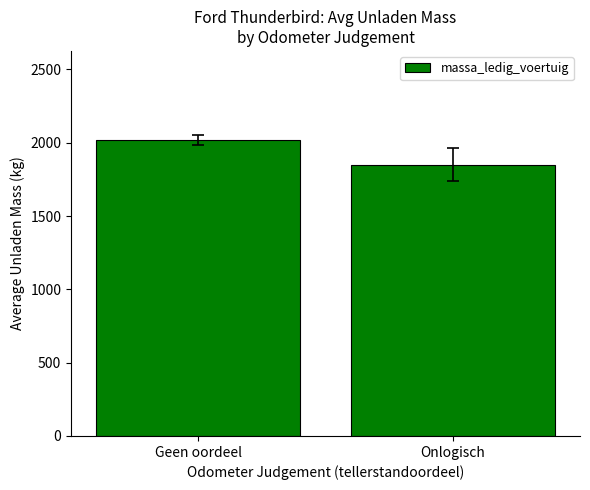

At which category does the chart reach its minimum across all series?

Onlogisch